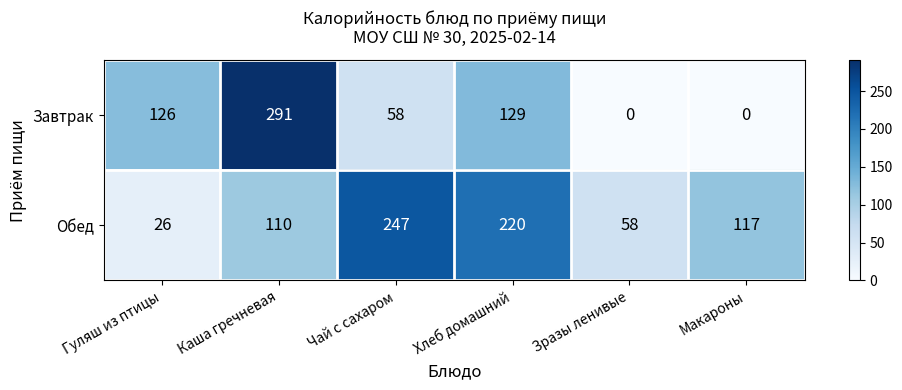

How many distinct data groups are displayed?

2